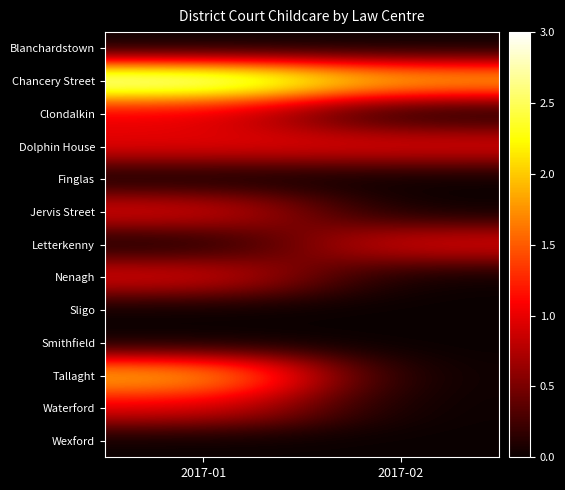

Which series changed the most between 2017-01 and 2017-02?

Tallaght